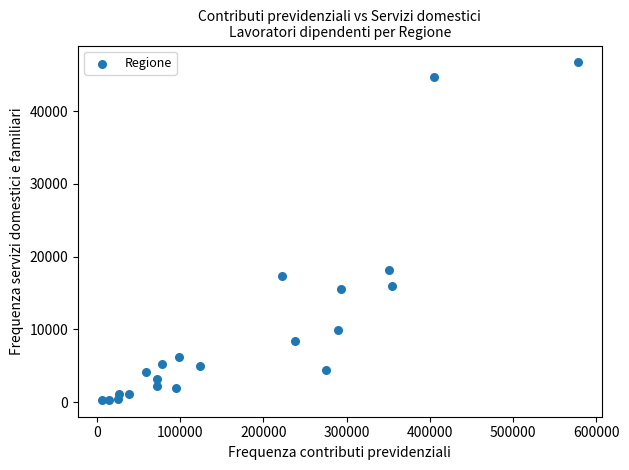

What is the range of X values (max minus min)?

571607